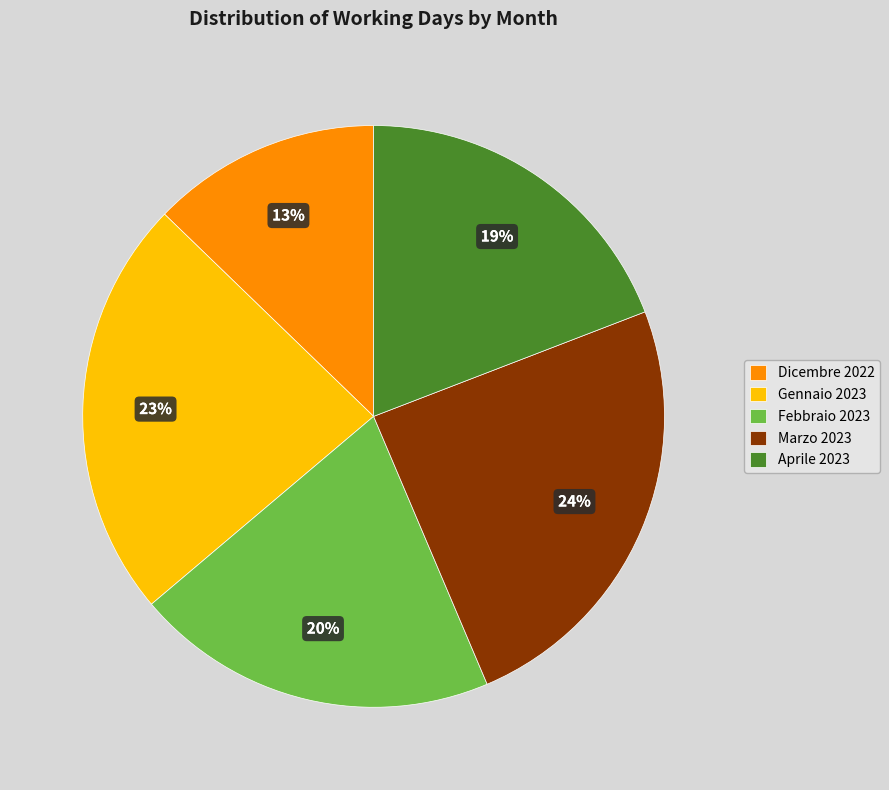

What percentage is the Gennaio 2023 slice, to the nearest percent?

23%